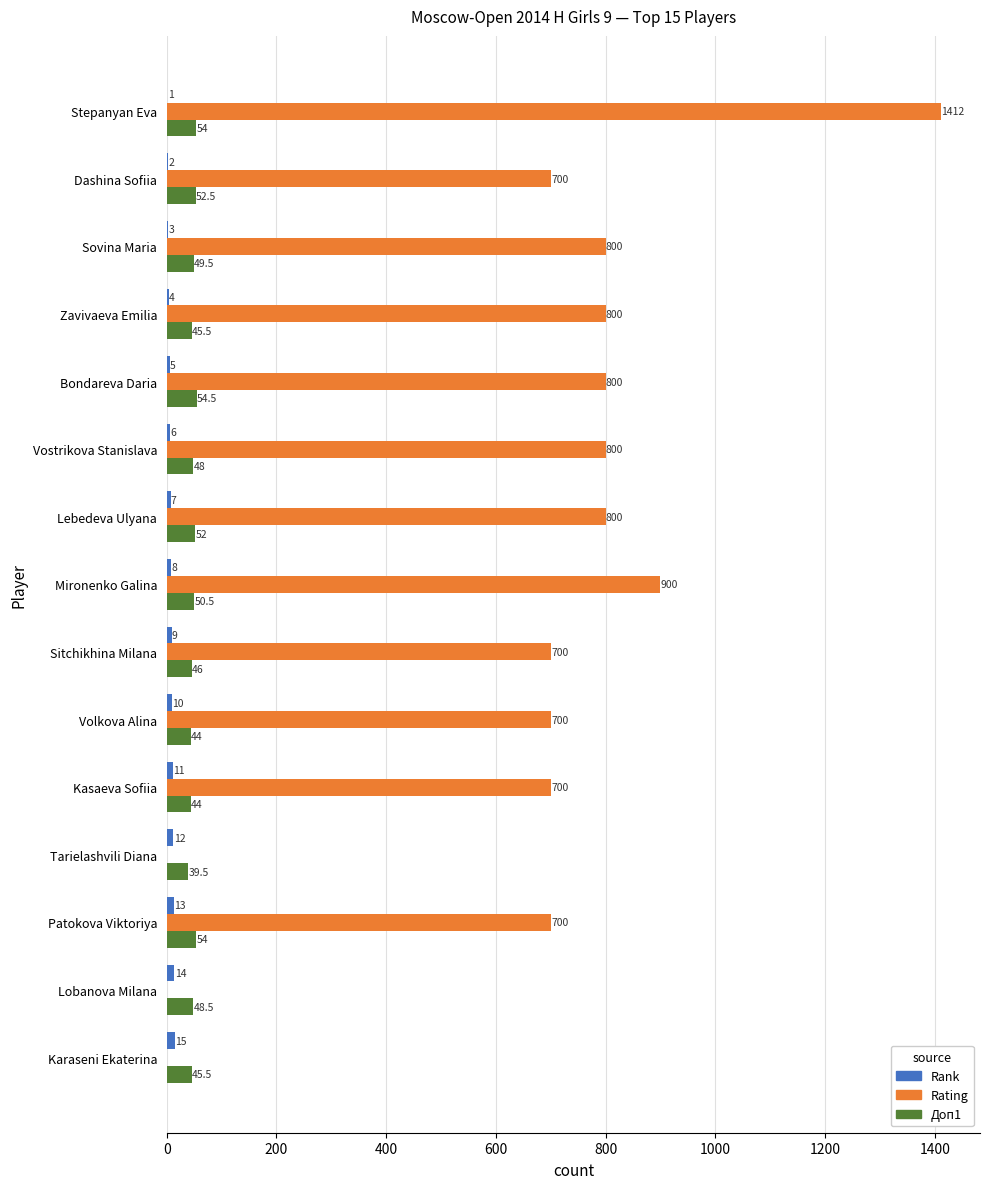

What is the sum of the Rank values at Stepanyan Eva and Lobanova Milana?

15.0